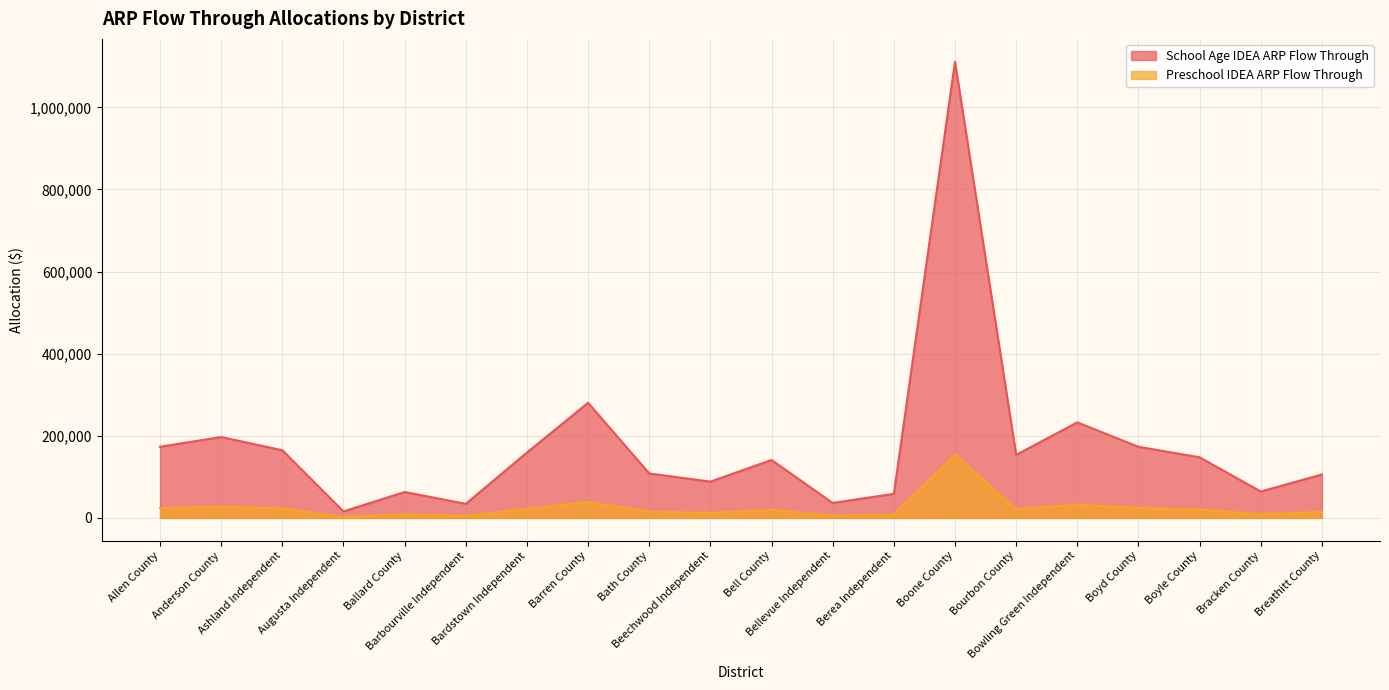

What are all the series names shown in the legend?

School Age IDEA ARP Flow Through, Preschool IDEA ARP Flow Through